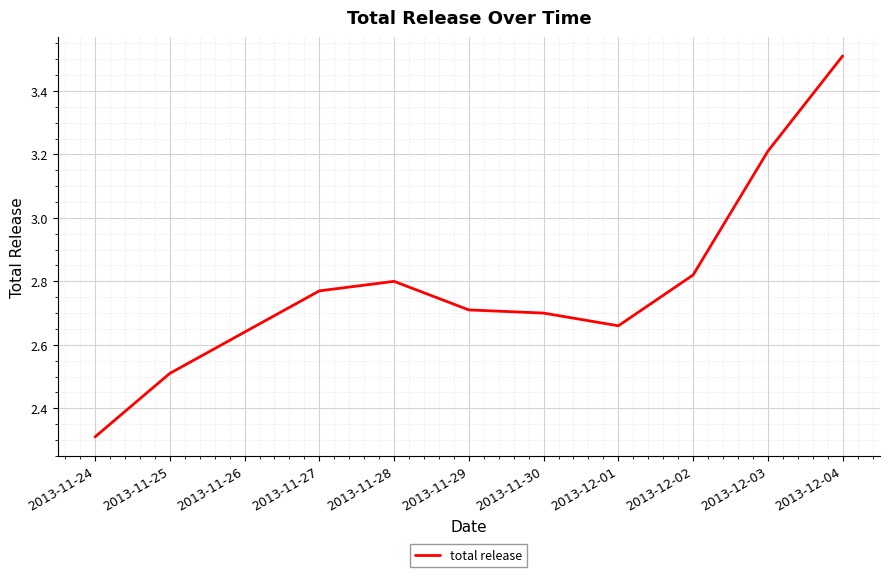

What is the difference between the values at 2013-12-04 and 2013-11-28?

0.7